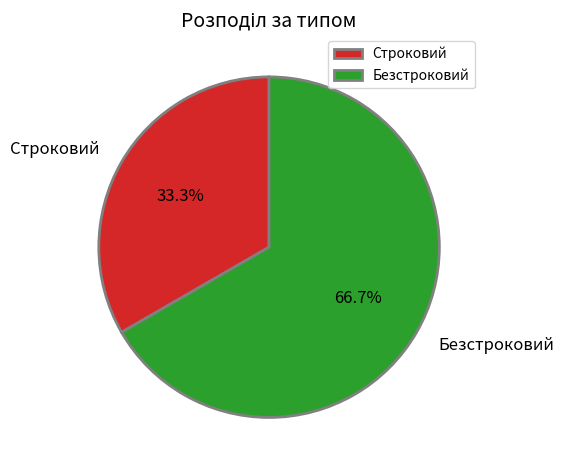

Is it true that Безстроковий is 67% of the pie?

True